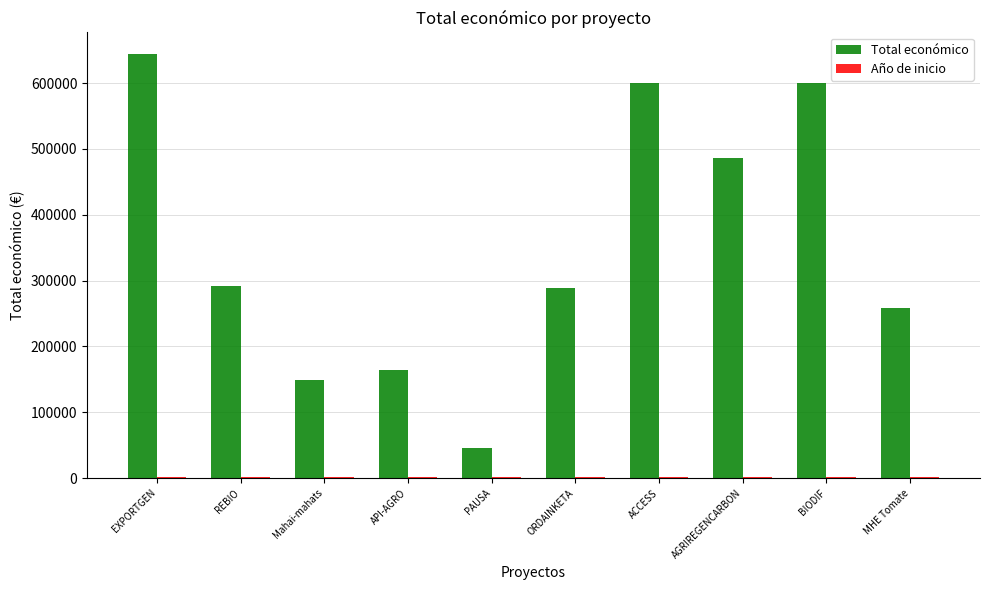

At which label does Total económico reach its peak?

EXPORTGEN